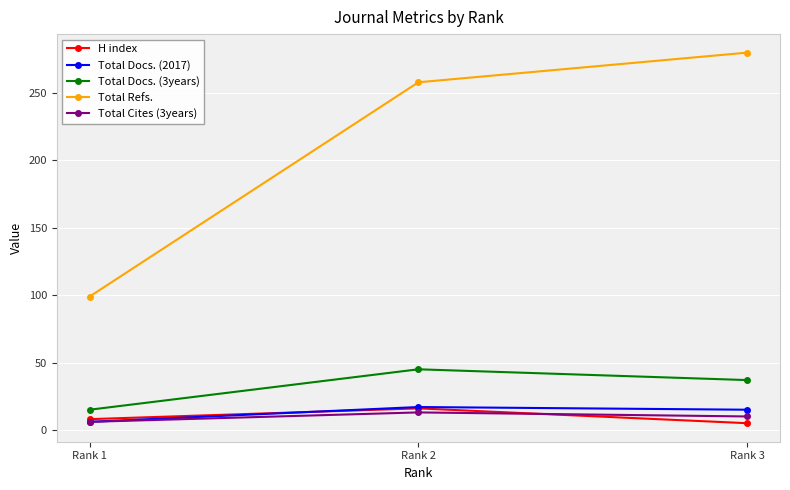

Which series changed the most between Rank 1 and Rank 3?

Total Refs.